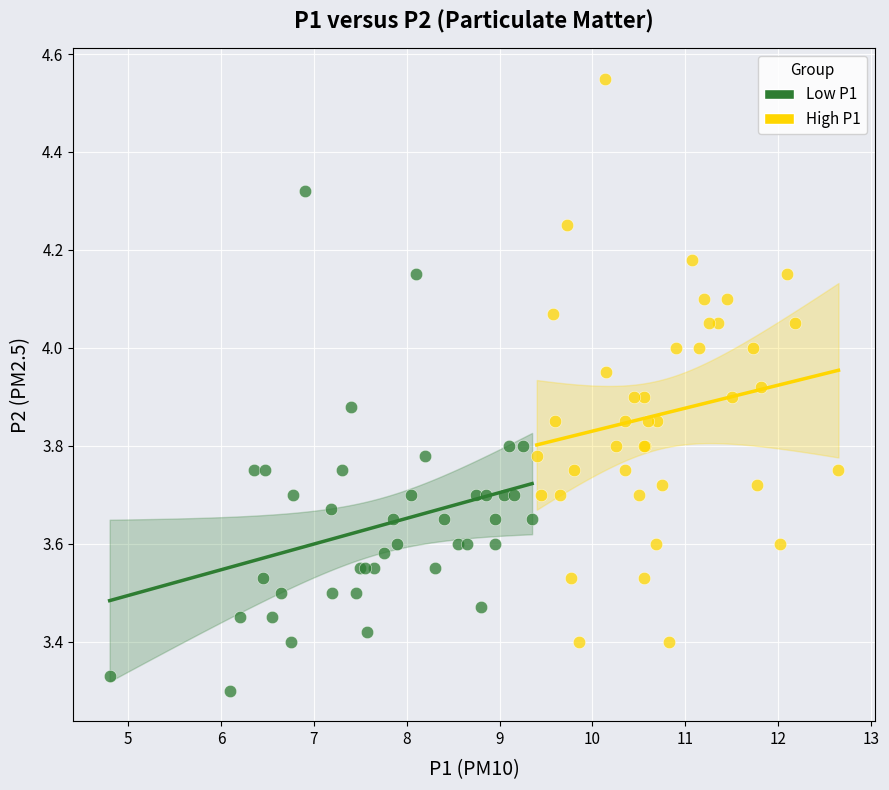

Which series contains the lowest Y value?

Low P1